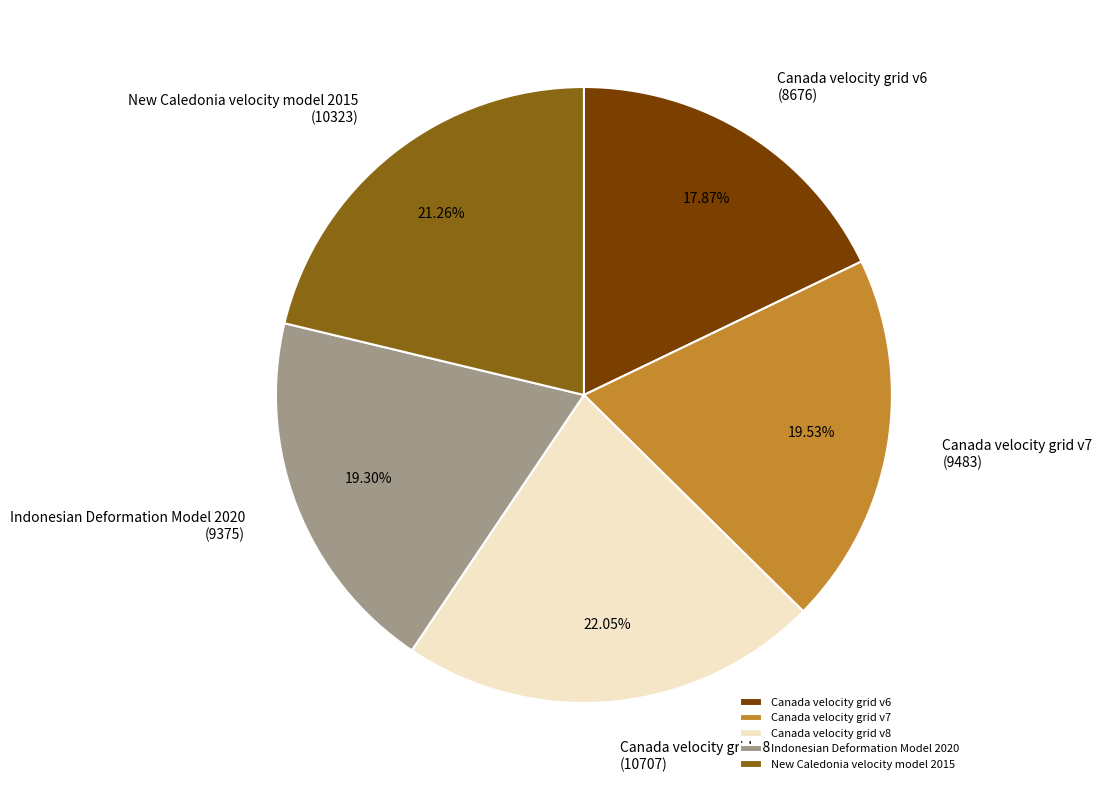

Is there a majority slice in this chart?

No